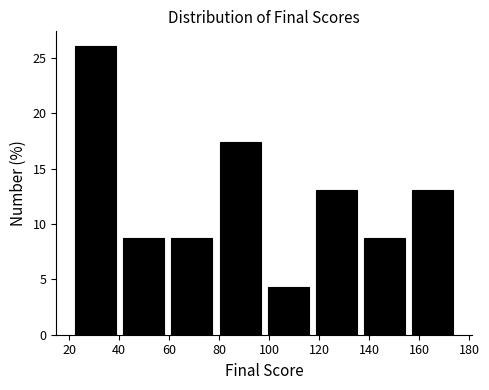

Over which range of the x-axis is the bar tallest?

22 to 40